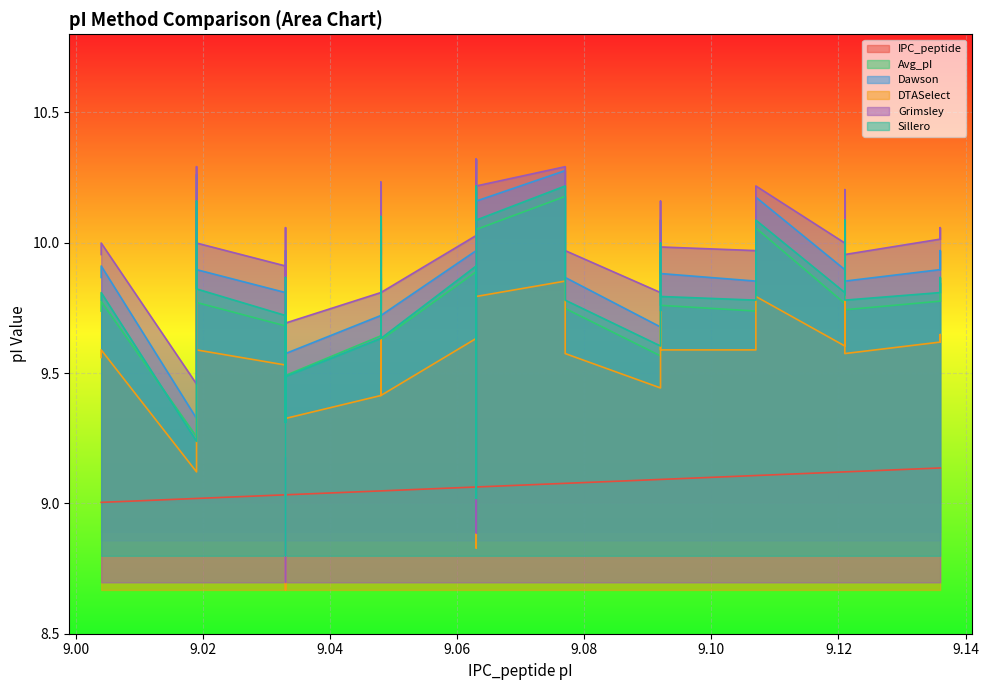

True or false: Sillero and DTASelect intersect in this chart.

False